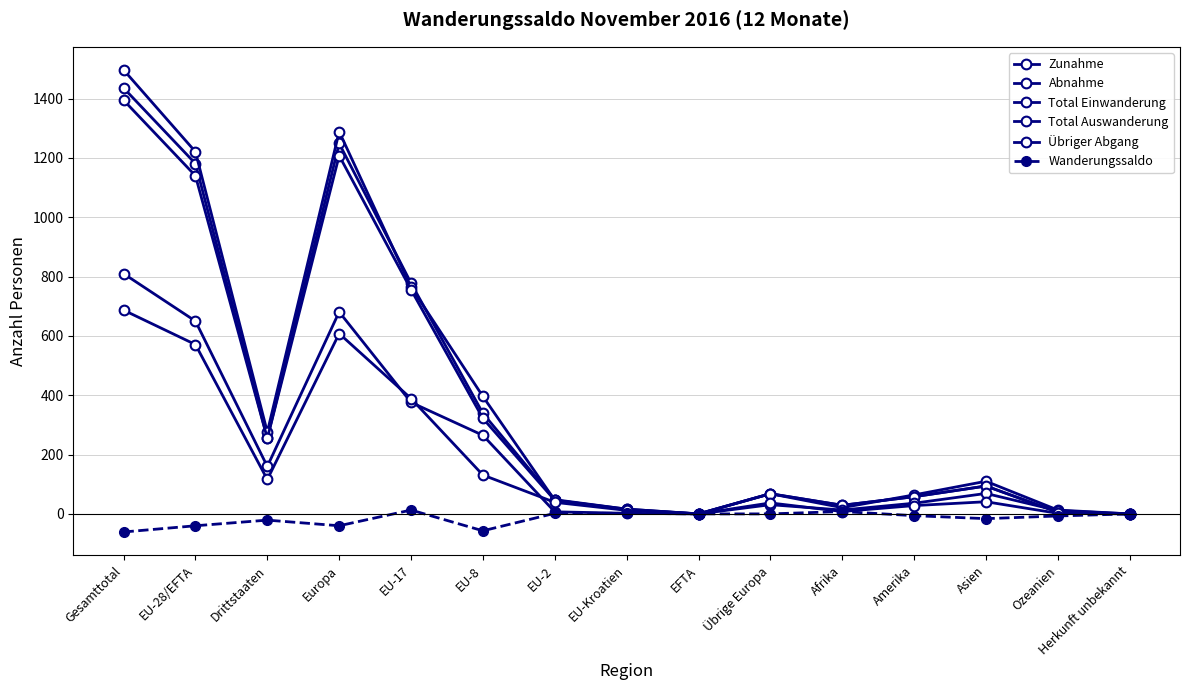

What position from the left is Ozeanien?

14